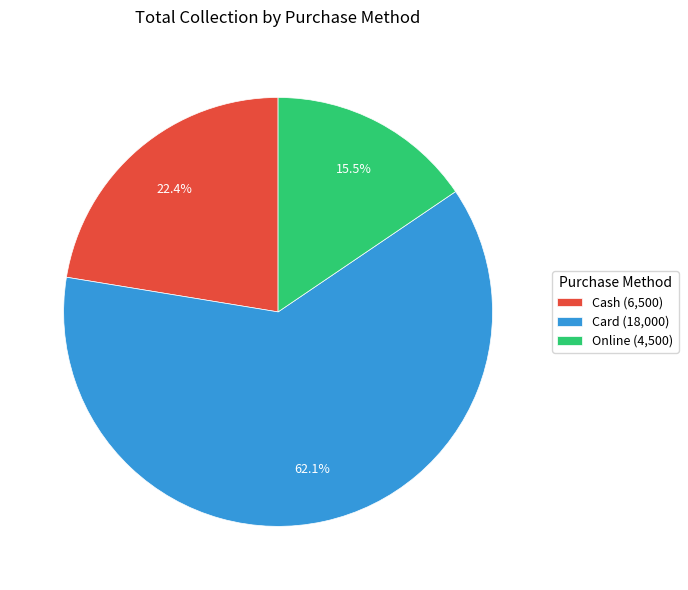

The Cash slice represents 22% of the pie. True or false?

True